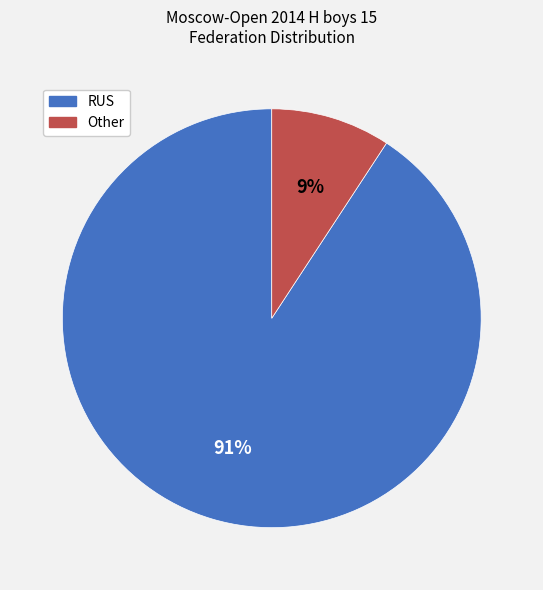

What is the smallest slice in the pie chart?

Other